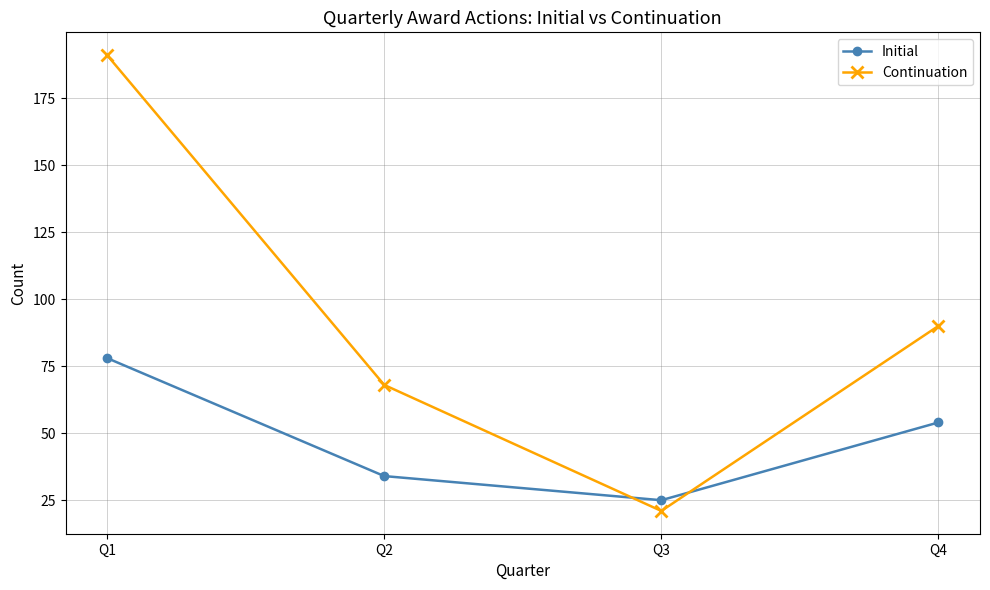

After their last crossing, which series has the higher values: Initial or Continuation?

Continuation